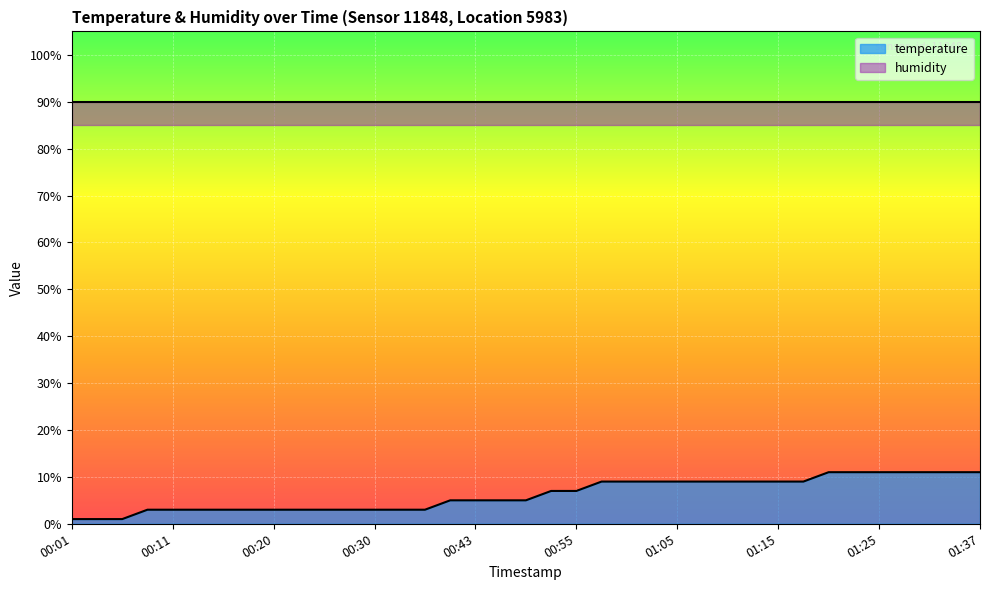

Reading right to left, extract all data points from this chart.

11.0	11.0	11.0	11.0	11.0	11.0	11.0	9.0	9.0	9.0	9.0	9.0	9.0	9.0	9.0	9.0	7.0	7.0	5.0	5.0	5.0	5.0	3.0	3.0	3.0	3.0	3.0	3.0	3.0	3.0	3.0	3.0	3.0	3.0	1.0	1.0	1.0